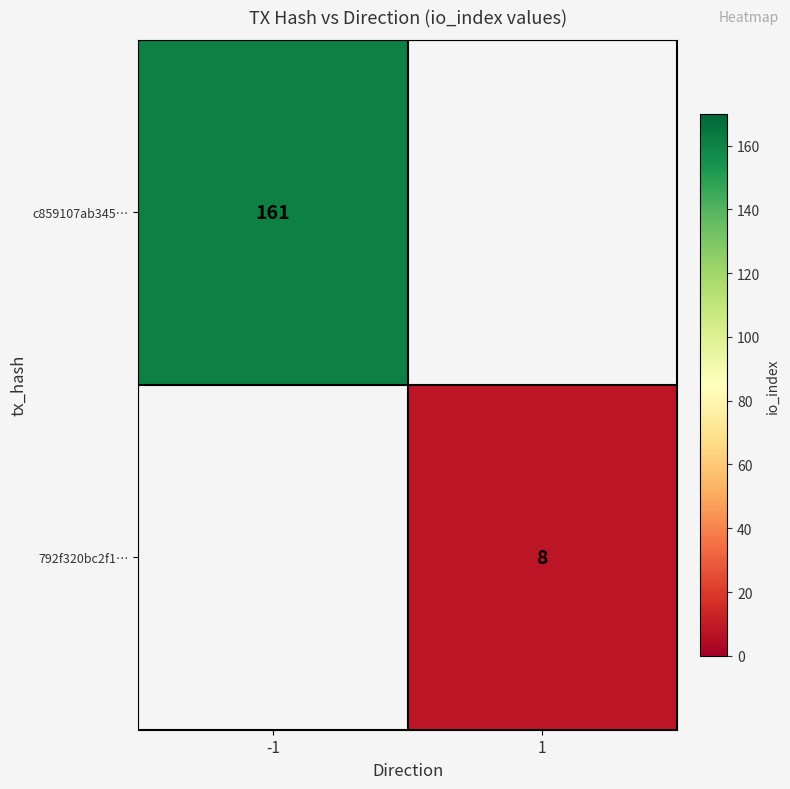

The c859107ab345… series shows 218 at -1. True or false?

False